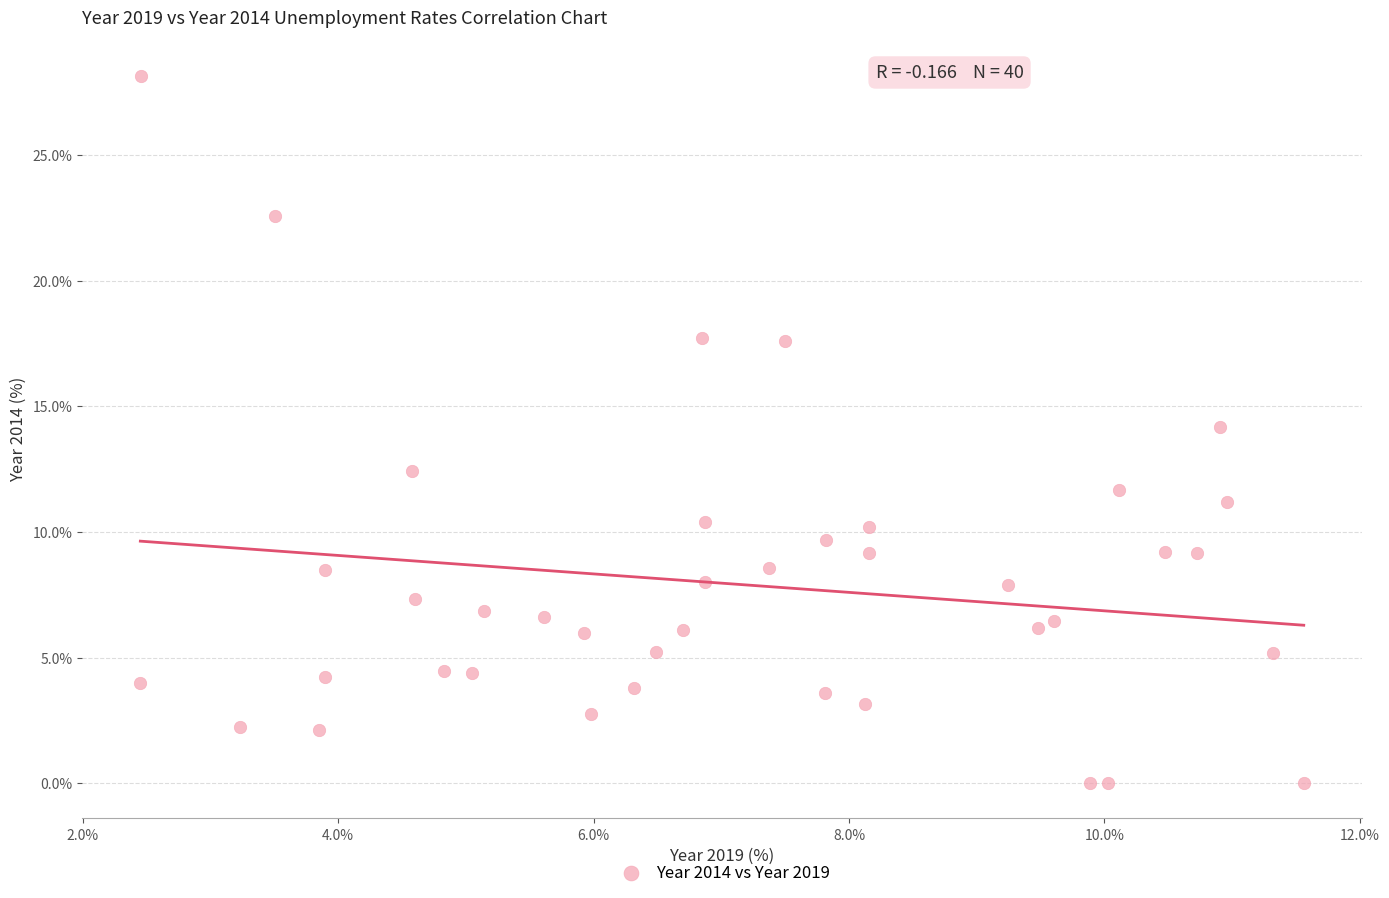

What is the range of X values (max minus min)?

9.1